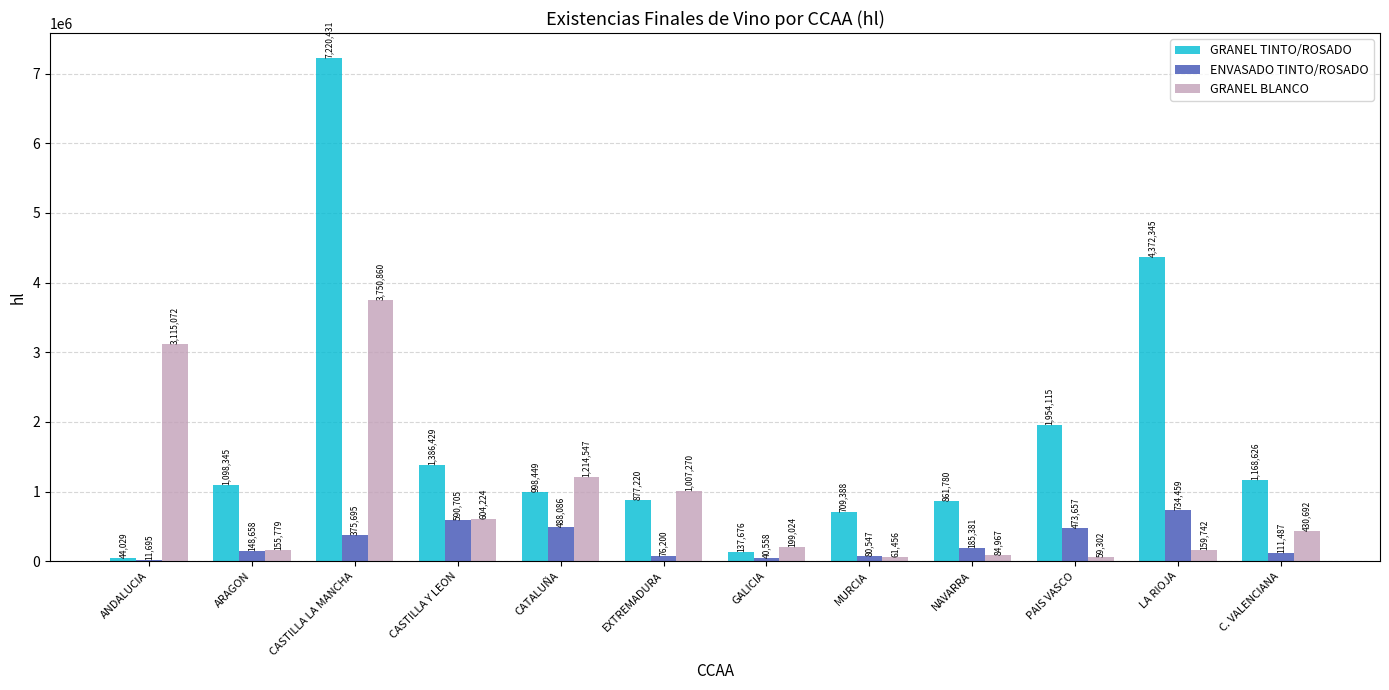

Count the number of data series in this chart.

3